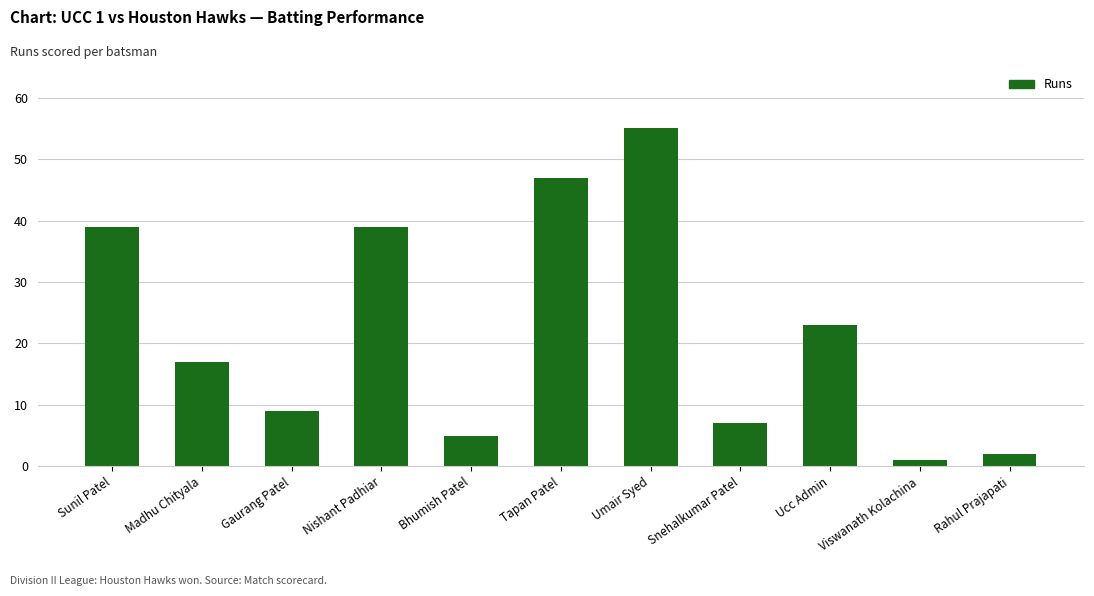

How many categories are shown in the chart?

11